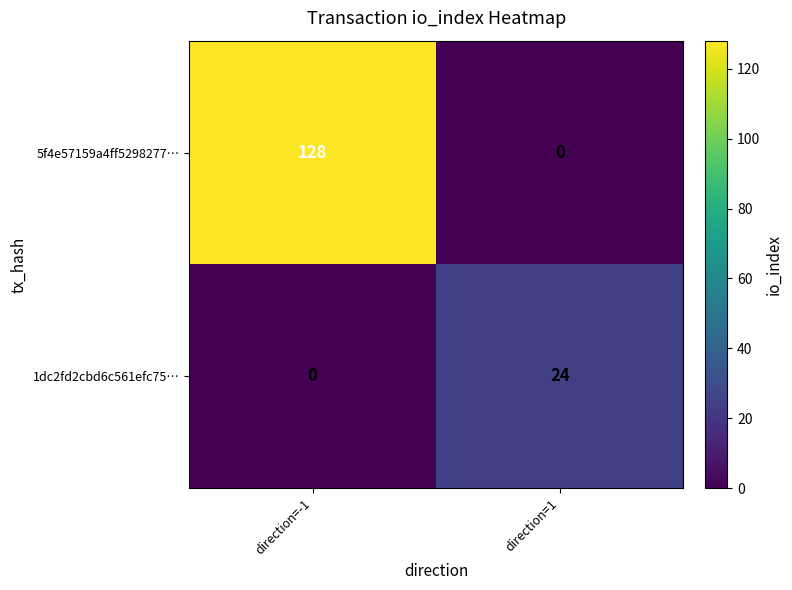

How many values in the 1dc2fd2cbd6c561efc75… series are below 24?

1